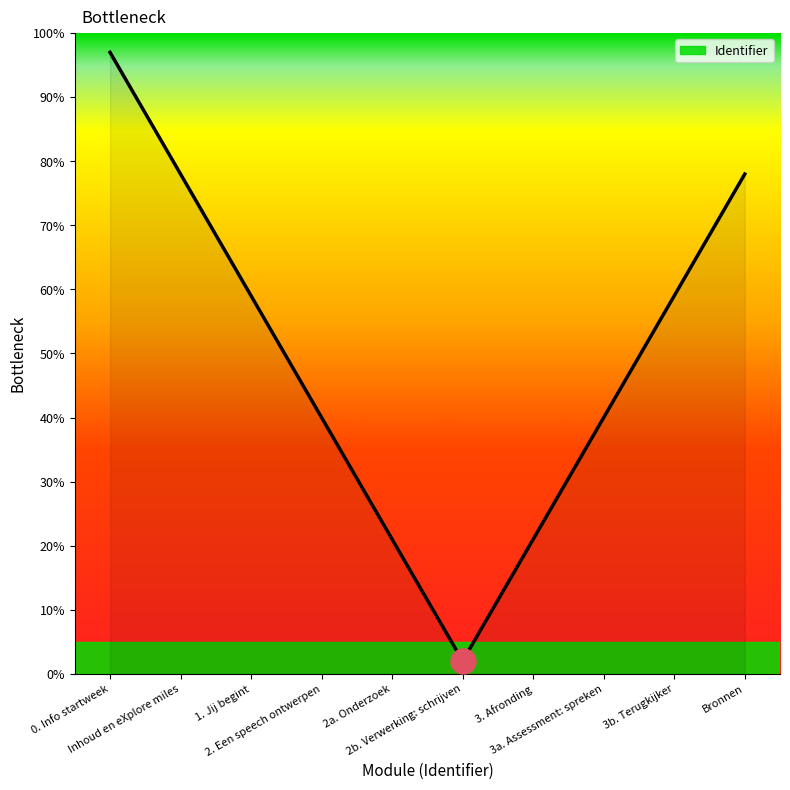

What is the maximum value shown in the chart?

97